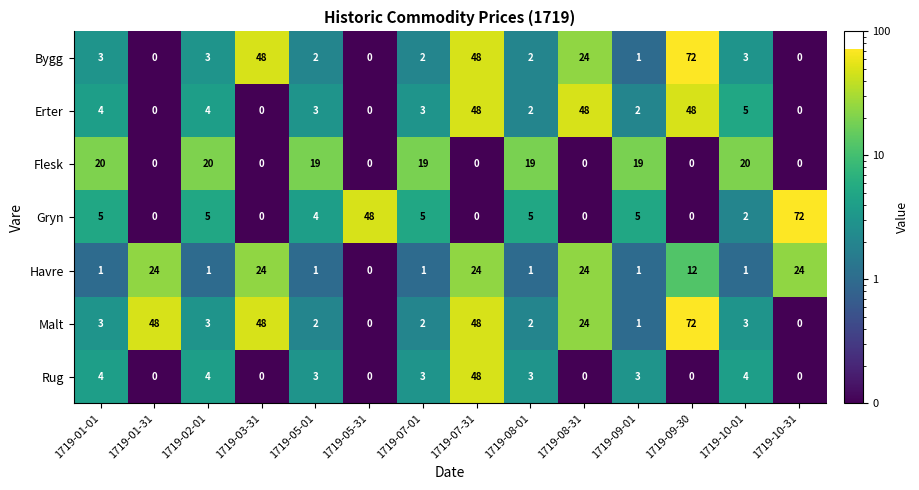

What is the greatest value displayed?

72